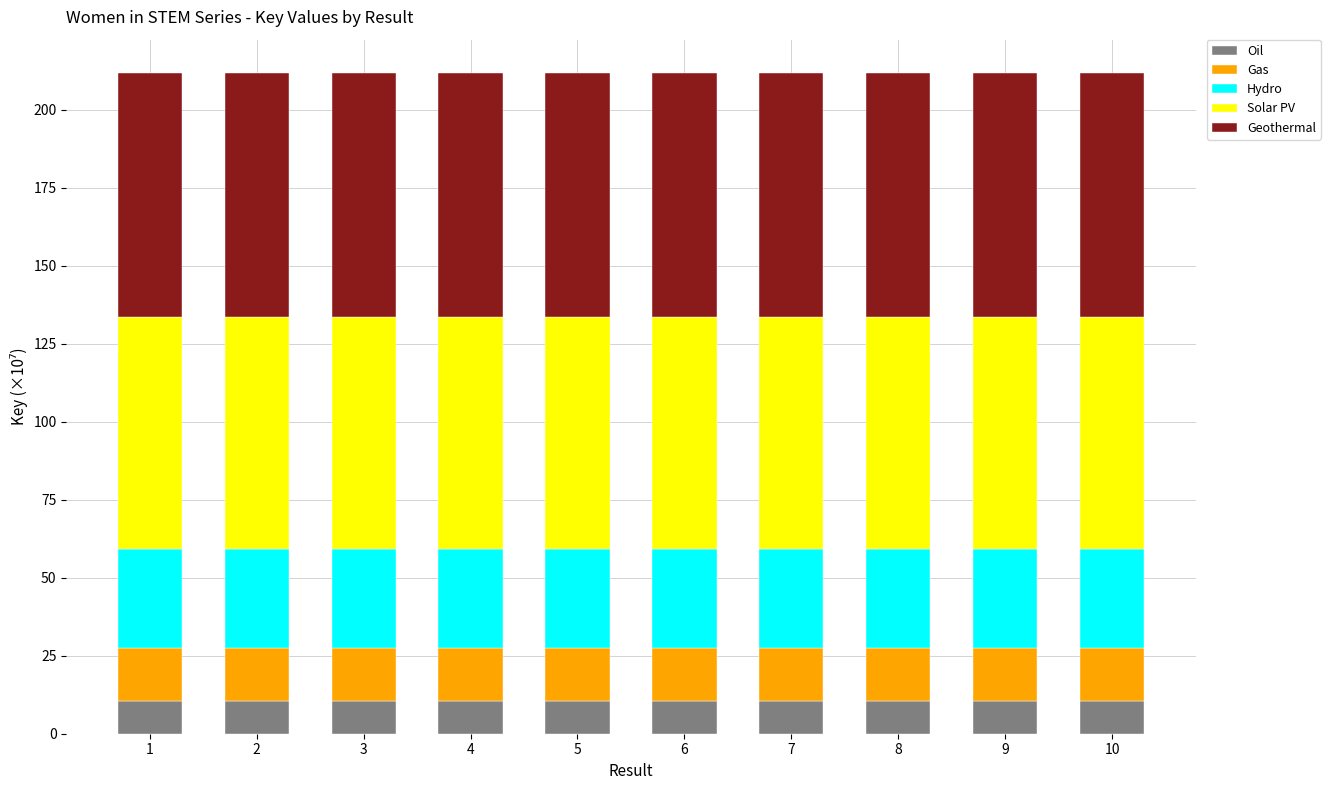

Is it true that Oil equals 3.3 at 6?

False